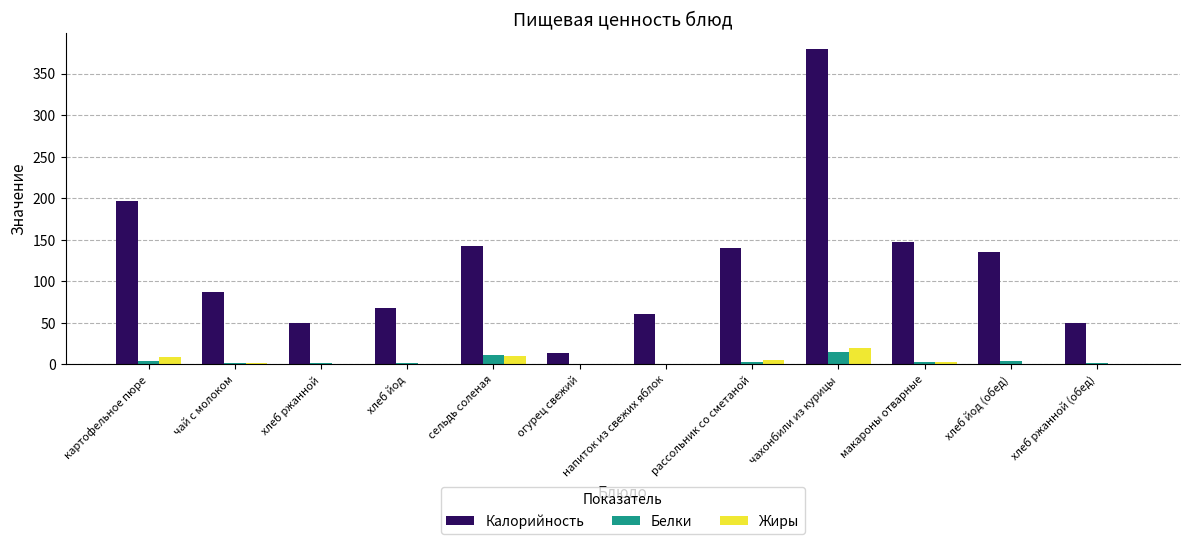

How many data points in Калорийность are above 135?

6